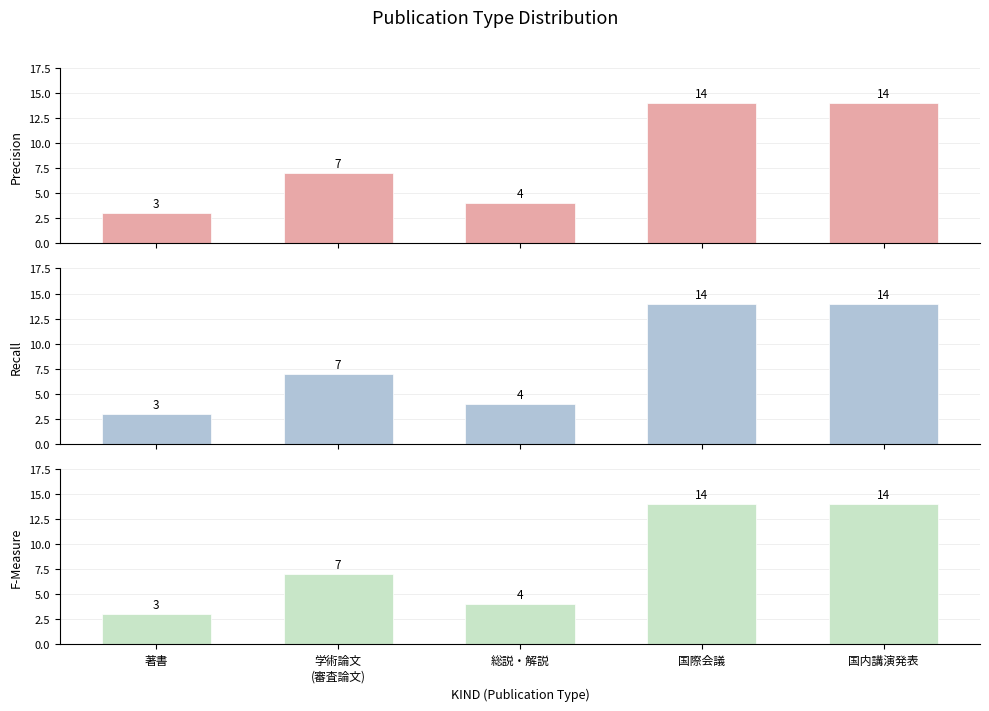

Reading left to right, list all the values displayed in this chart.

Precision: 著書=3	学術論文
(審査論文)=7	総説・解説=4	国際会議=14	国内講演発表=14
Recall: 著書=3	学術論文
(審査論文)=7	総説・解説=4	国際会議=14	国内講演発表=14
F-Measure: 著書=3	学術論文
(審査論文)=7	総説・解説=4	国際会議=14	国内講演発表=14